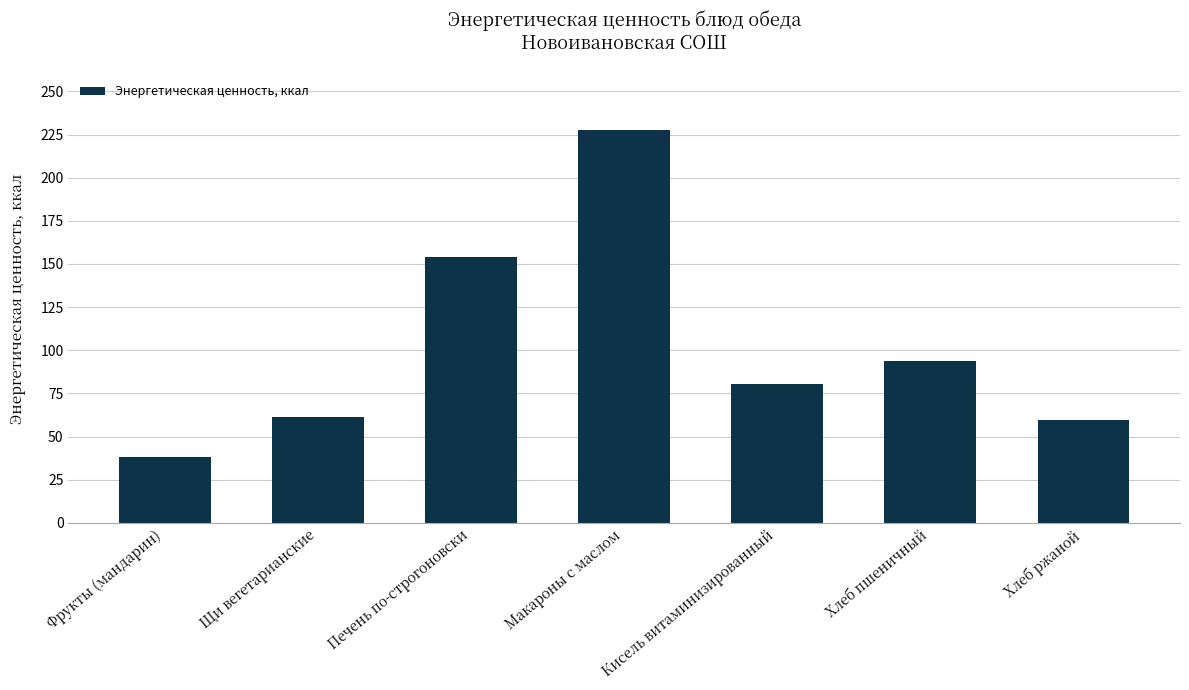

At which category does the chart reach its minimum across all series?

Фрукты (мандарин)